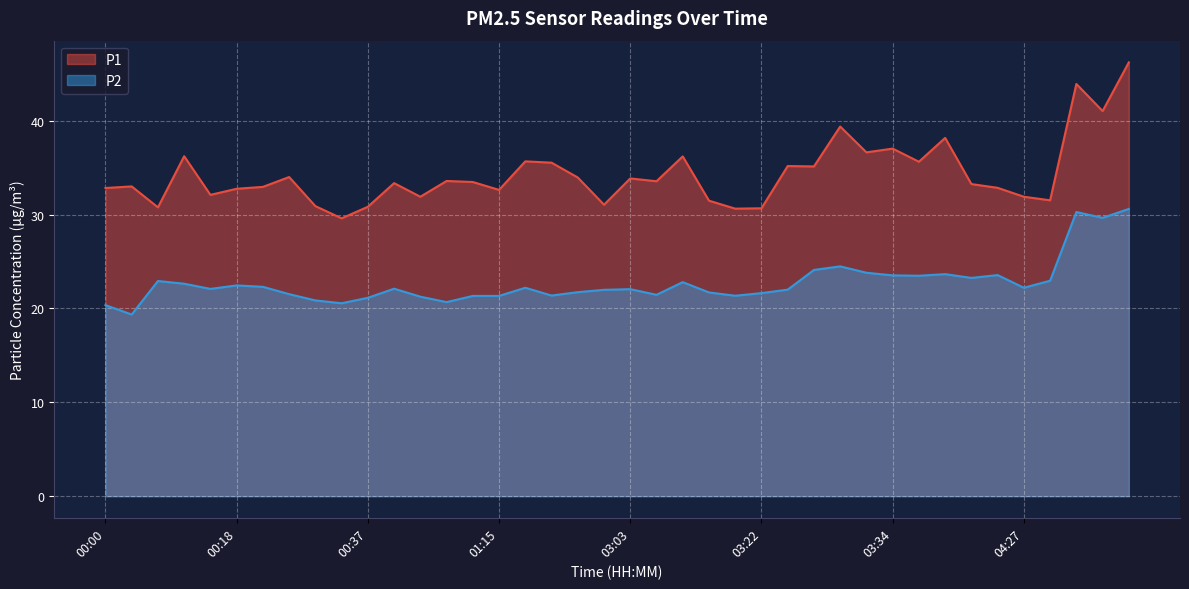

True or false: P2 and P1 cross at least once.

False